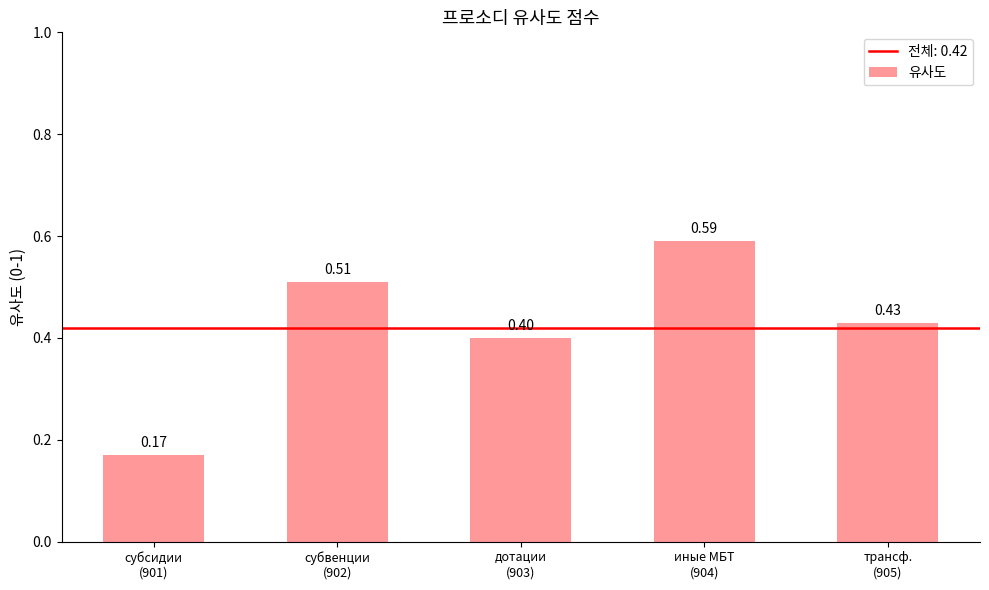

What is the difference between the maximum and minimum values?

0.4